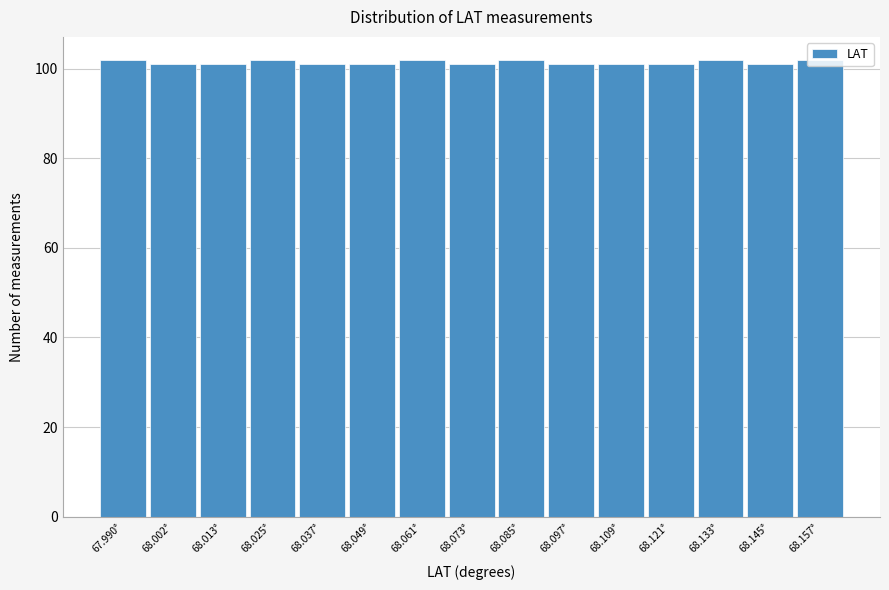

What is the label of the 5th bar from the left?

68.037°